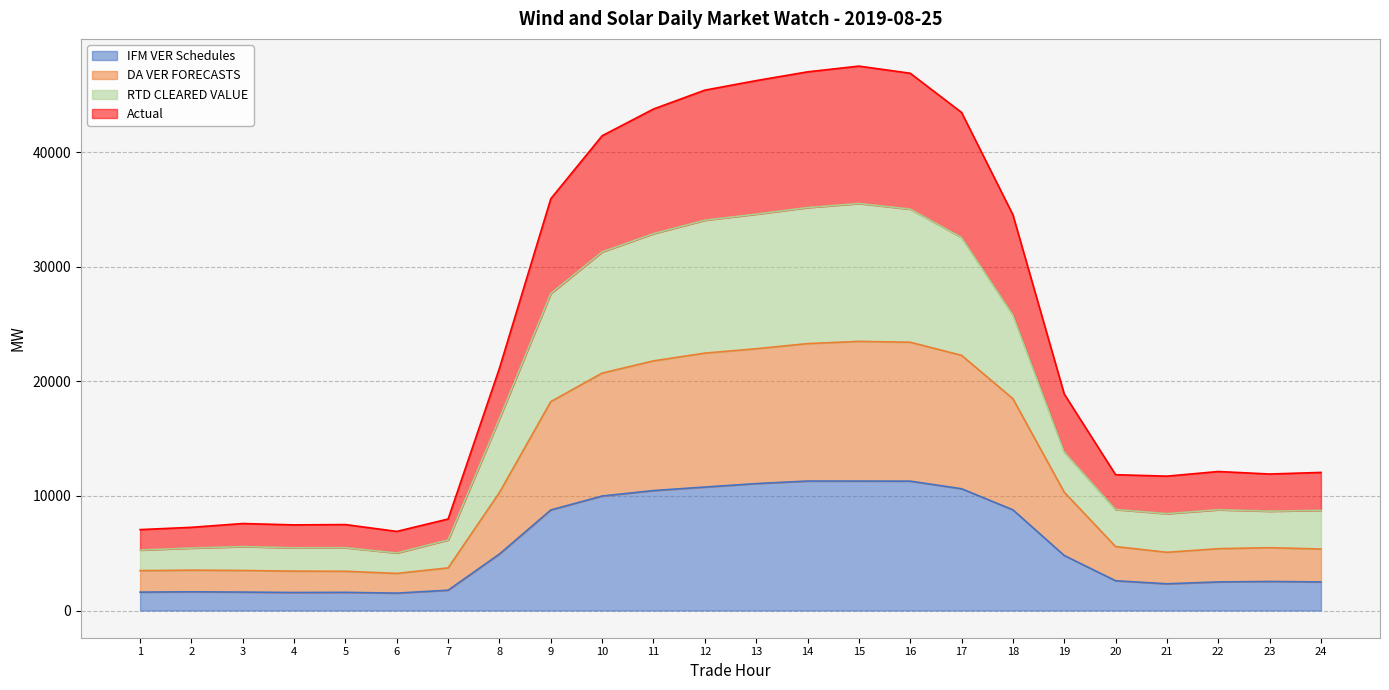

What is the approximate value of IFM VER Schedules at 6?

1518.0